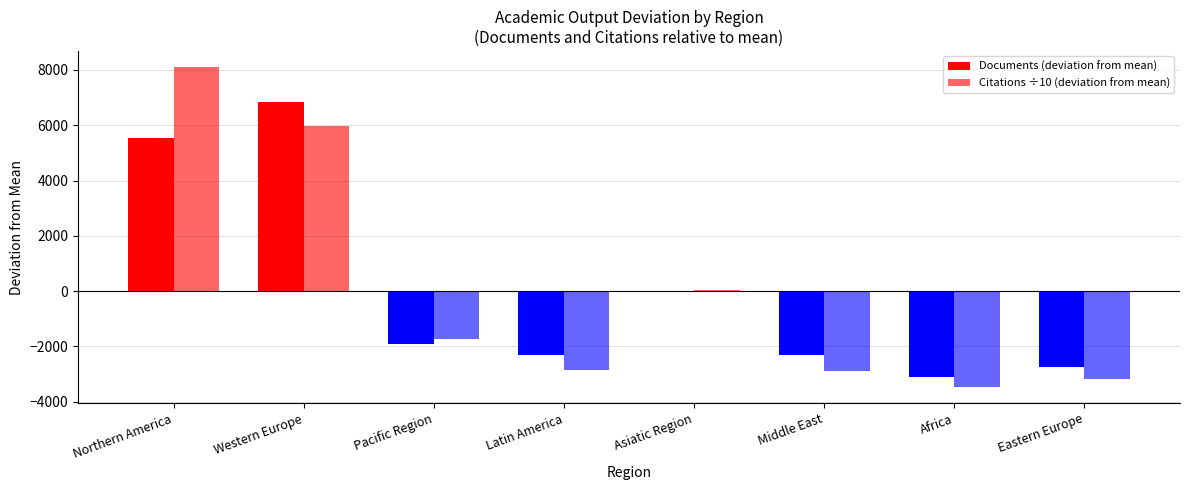

At which label does Documents (deviation from mean) first exceed -1926?

Northern America